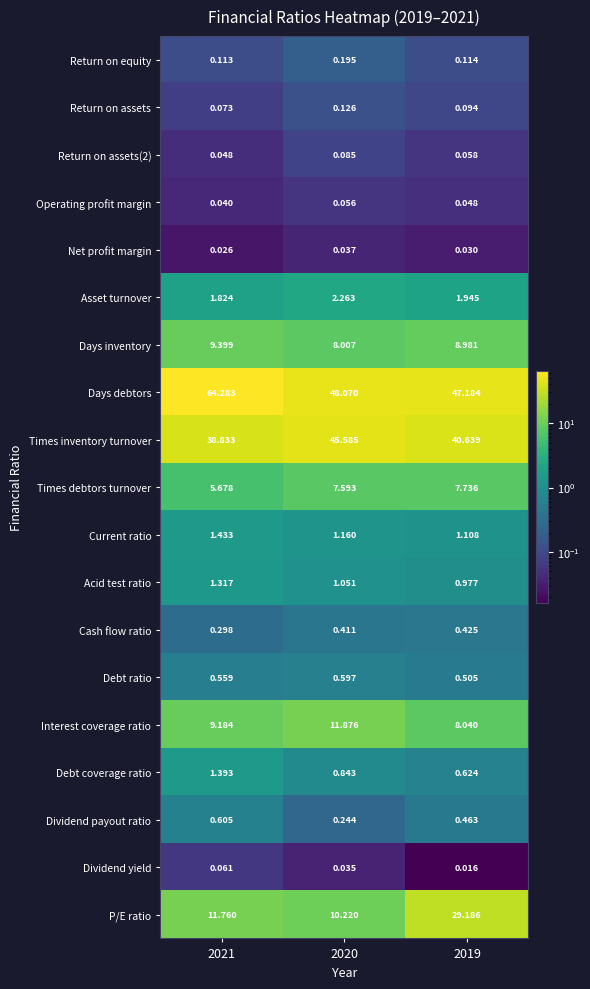

Is the value of Return on assets(2) at 2019 greater than the value of Dividend payout ratio at 2021?

No